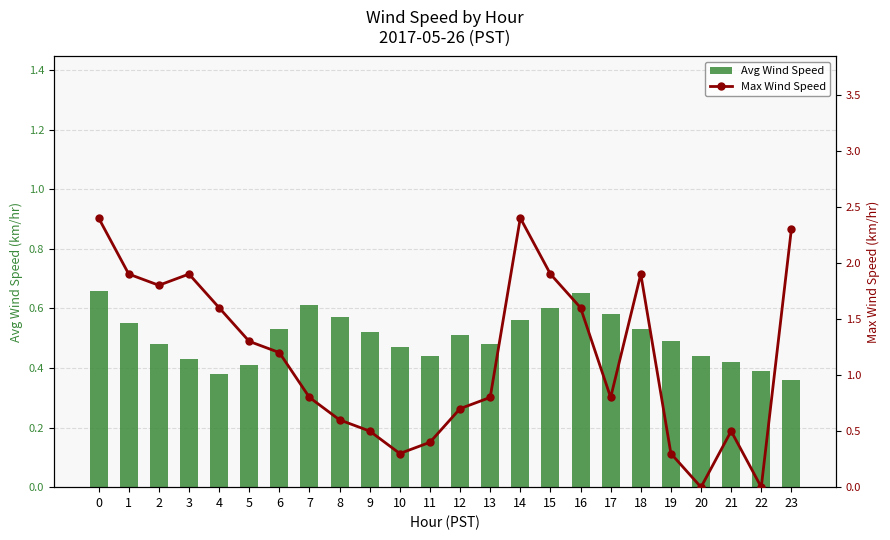

What are all the series names shown in the legend?

Avg Wind Speed, Max Wind Speed